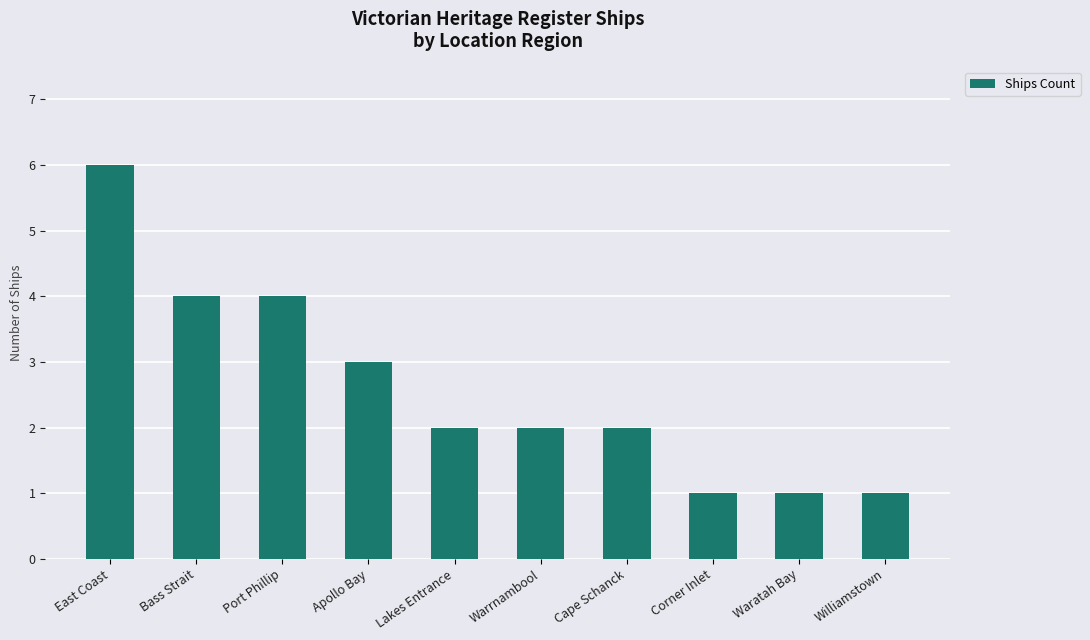

Between East Coast and Corner Inlet, which is larger?

East Coast